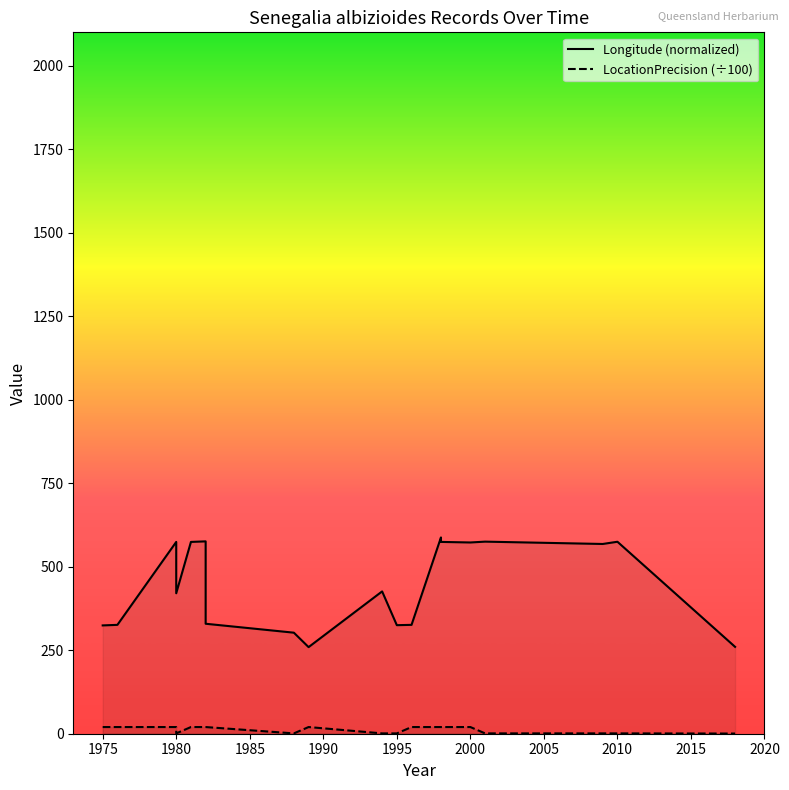

Where does the Longitude (normalized) series first go above 426?

1980